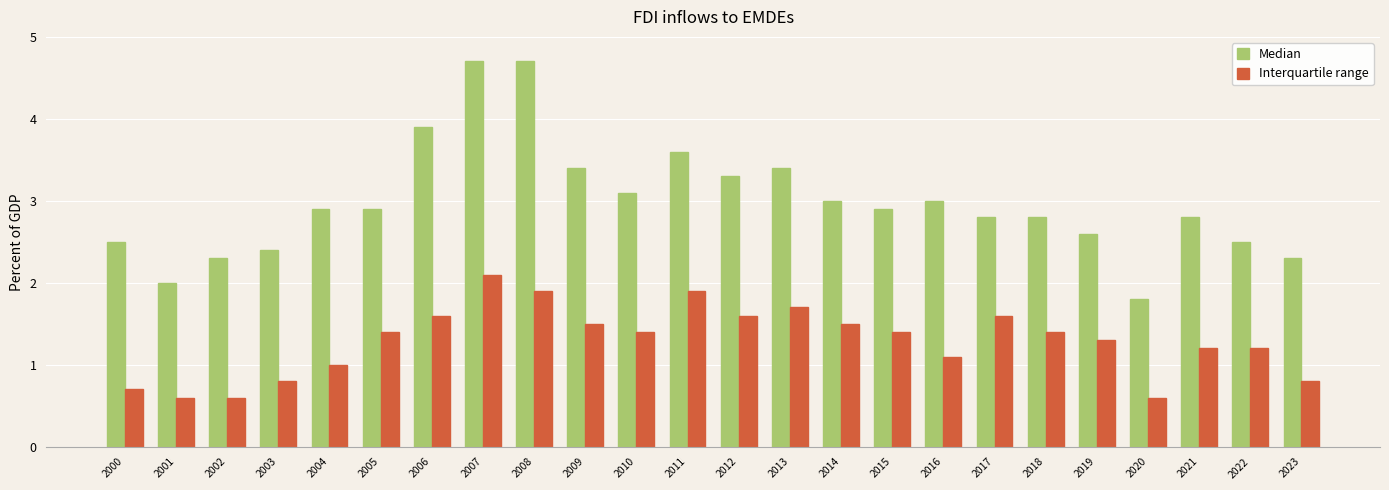

Count the number of data series in this chart.

2